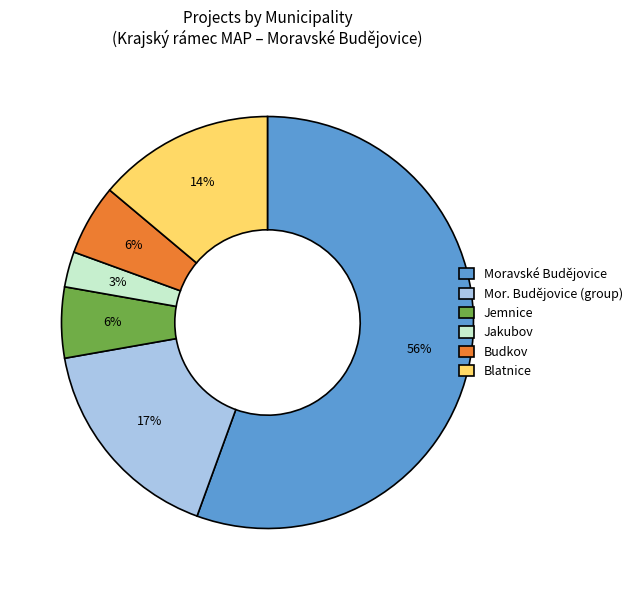

To the nearest percent, what portion does Jakubov represent?

3%